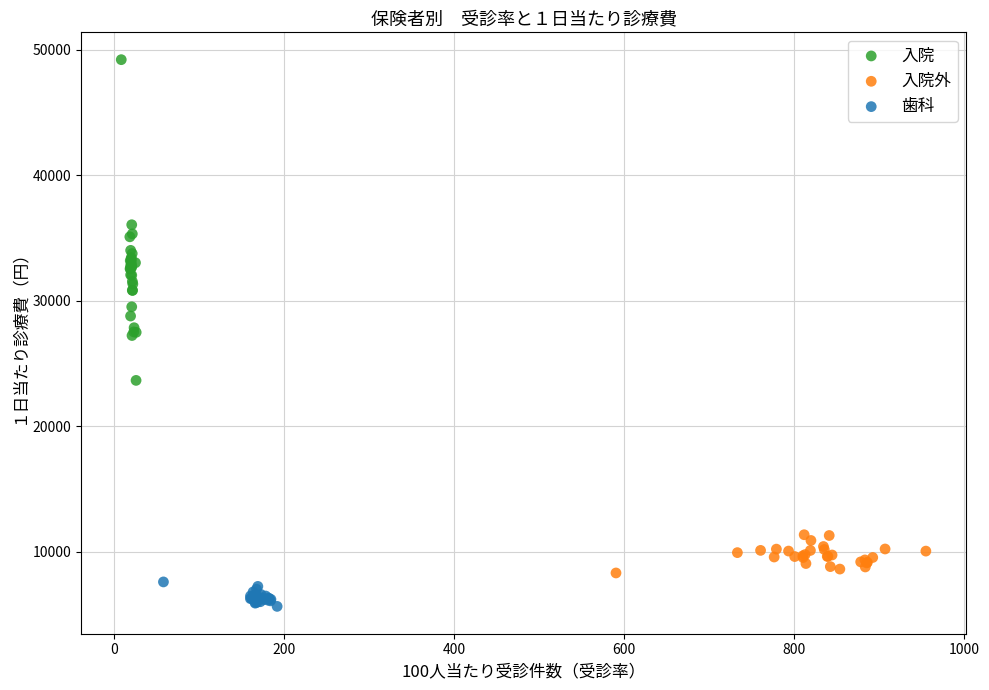

Which series has the widest spread of Y values?

入院